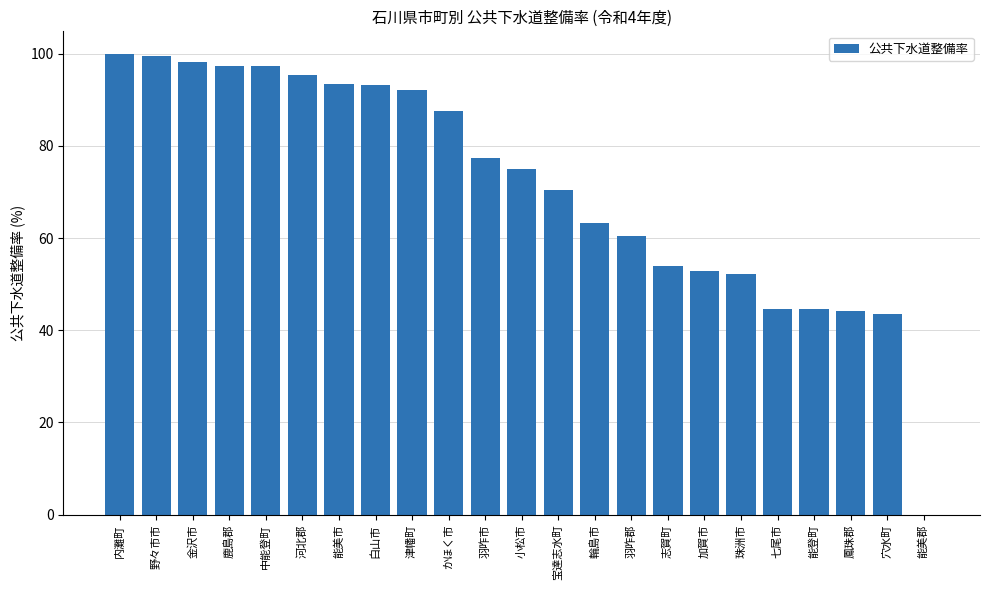

What is the maximum value shown in the chart?

99.9